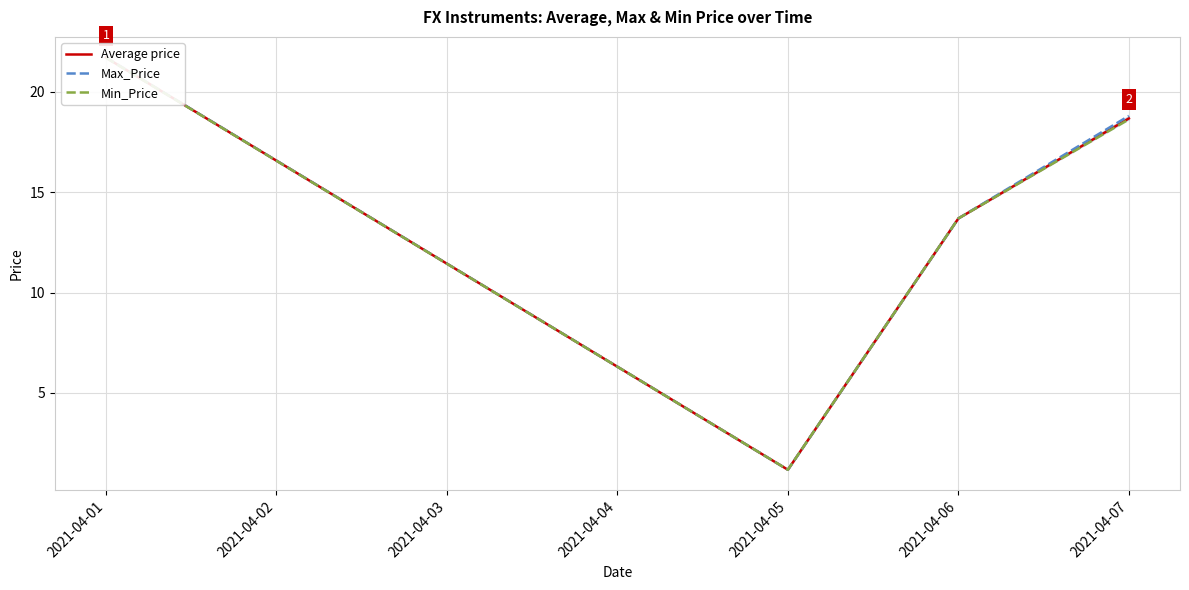

True or false: Average price and Max_Price cross at least once.

False